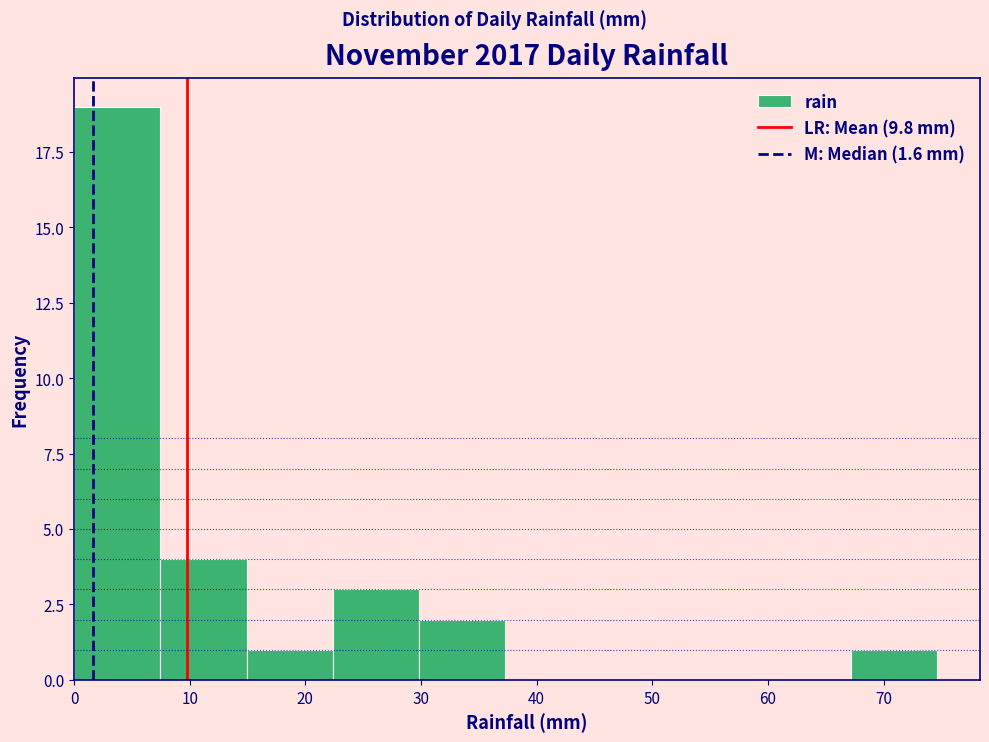

How tall is the bar that spans 15 to 22 on the x-axis? Neither the bar edges nor the heights are printed on the chart, so give them approximately, as read against the axes.

1